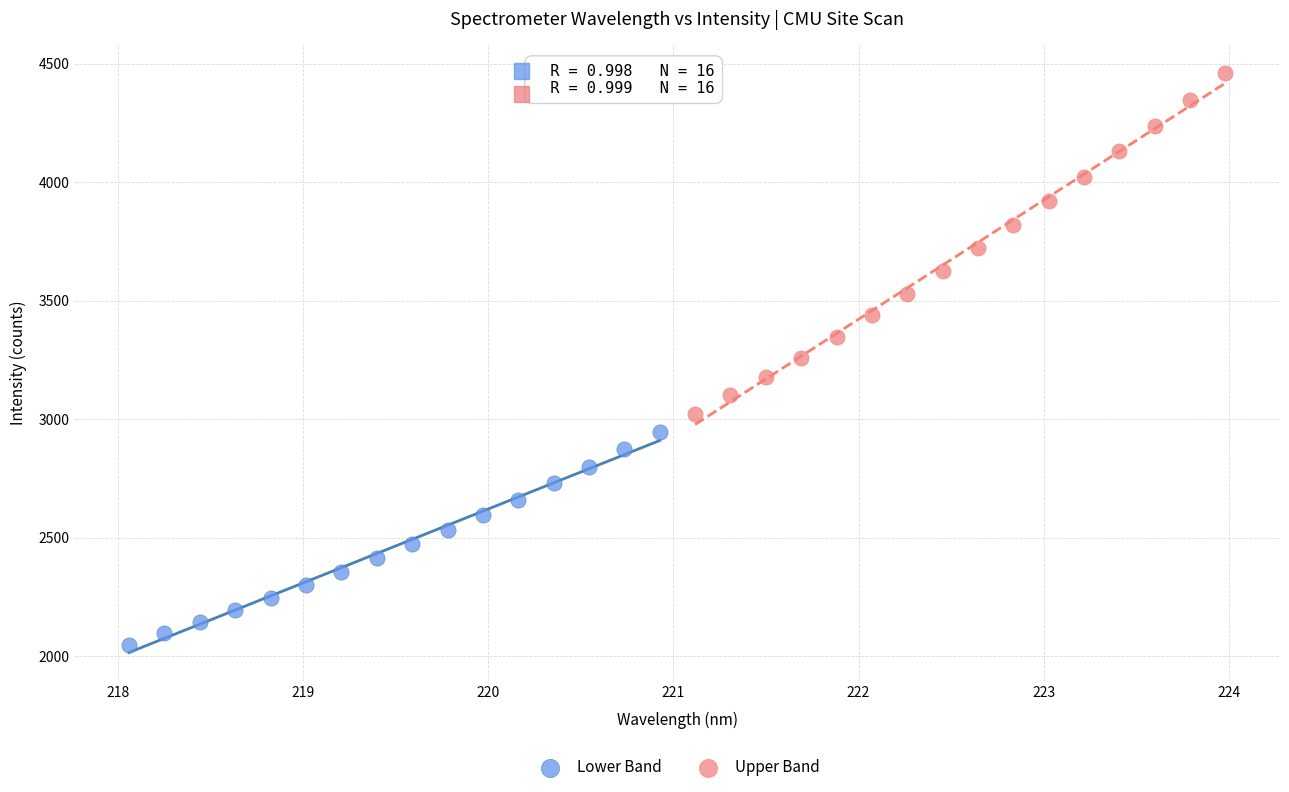

Which series contains the lowest Y value?

Lower Band